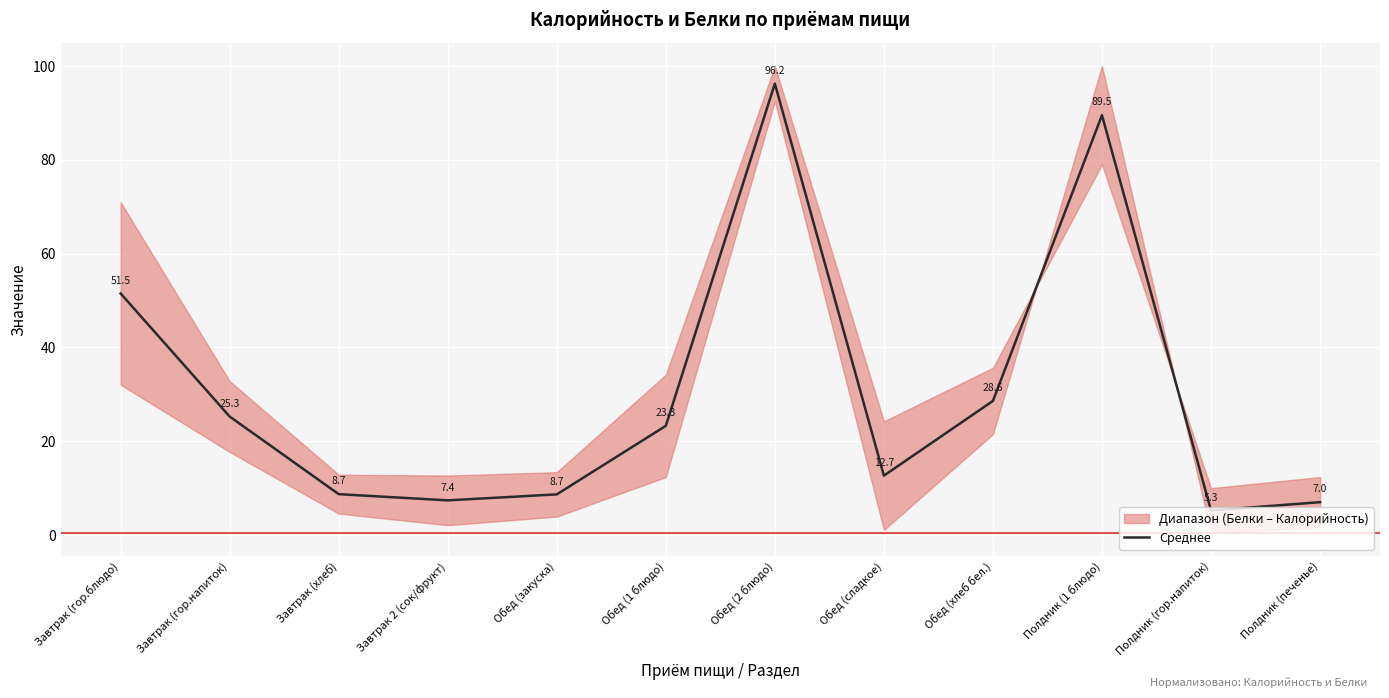

Which label corresponds to the smallest value in the chart?

Полдник (гор.напиток)